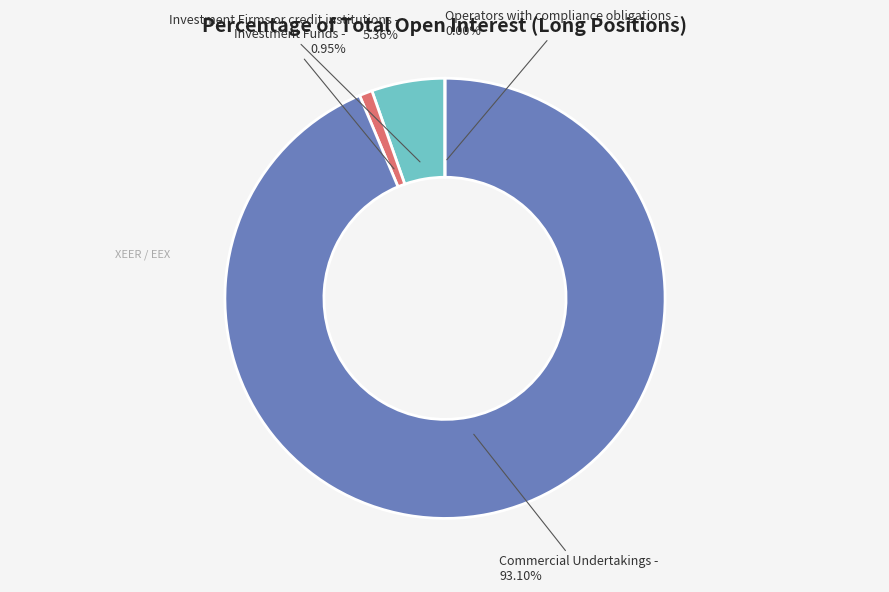

What is the largest slice in the pie chart?

Commercial Undertakings